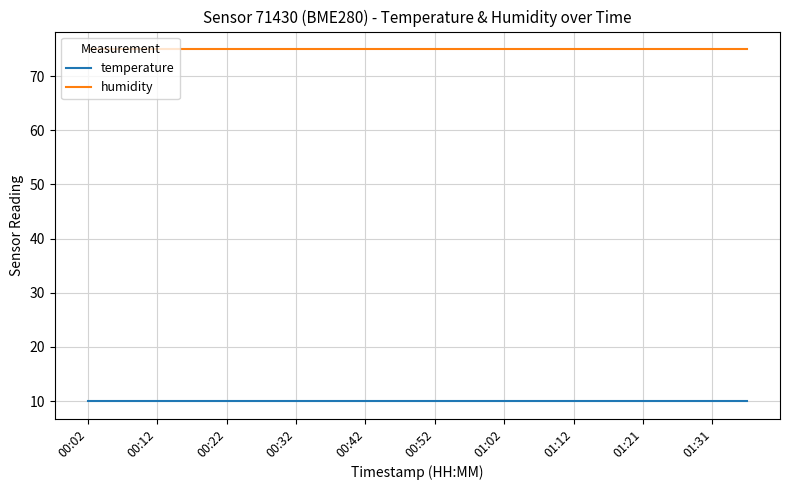

True or false: humidity and temperature cross at least once.

False